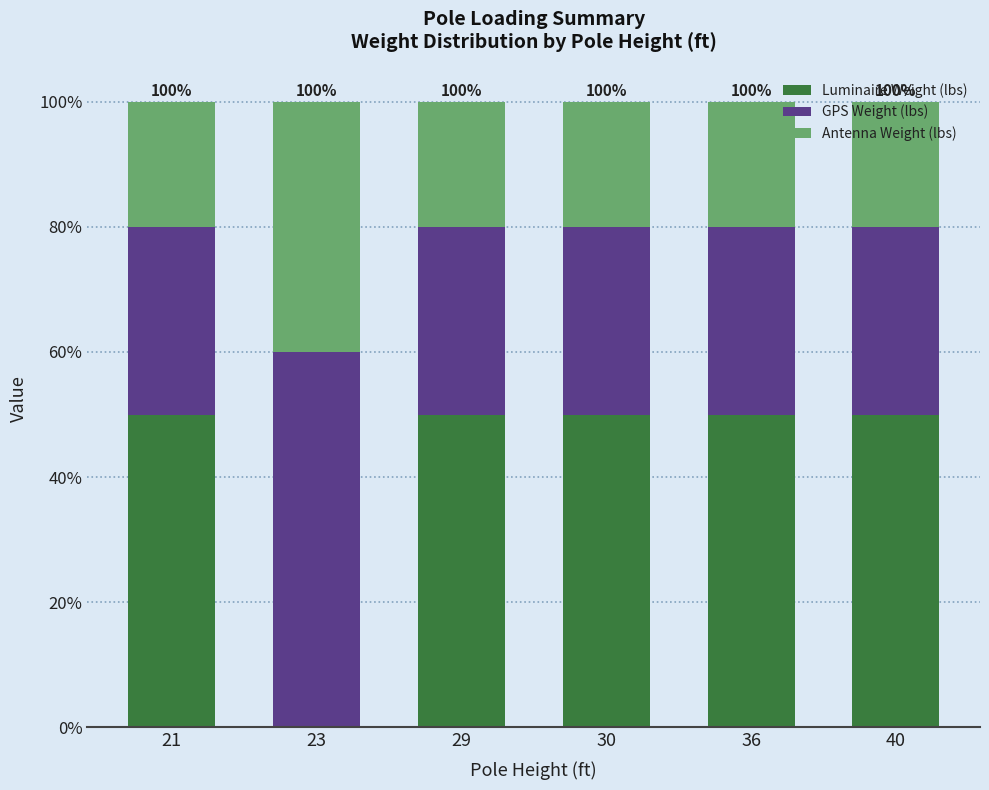

The Luminaire Weight (lbs) series shows 50 at 40. True or false?

True